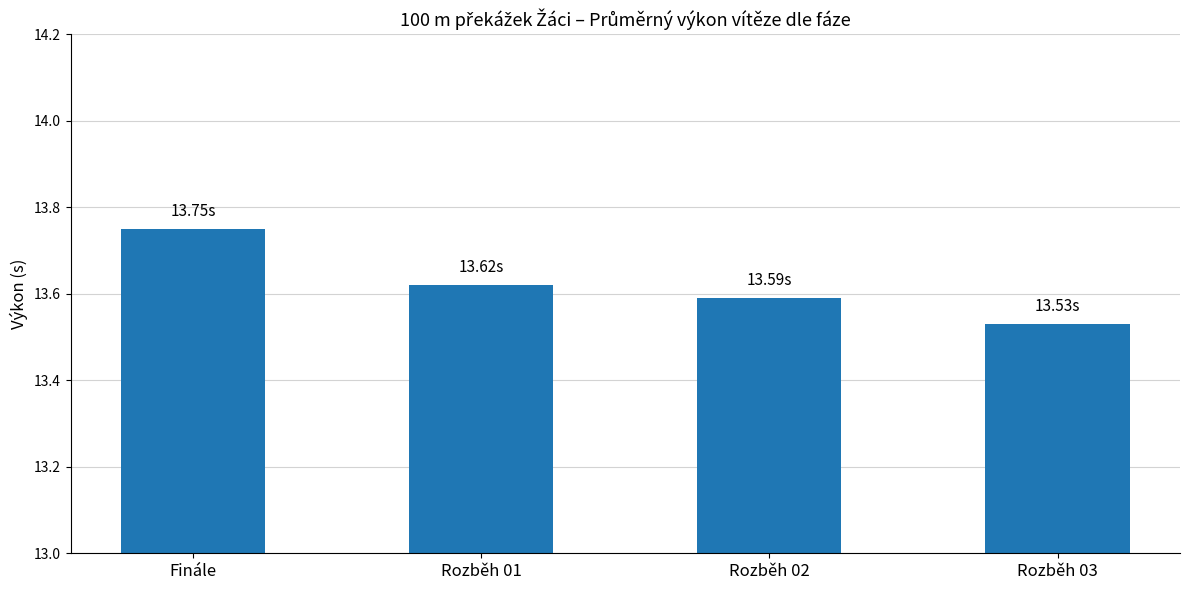

What is the label of the 4th bar from the left?

Rozběh 03